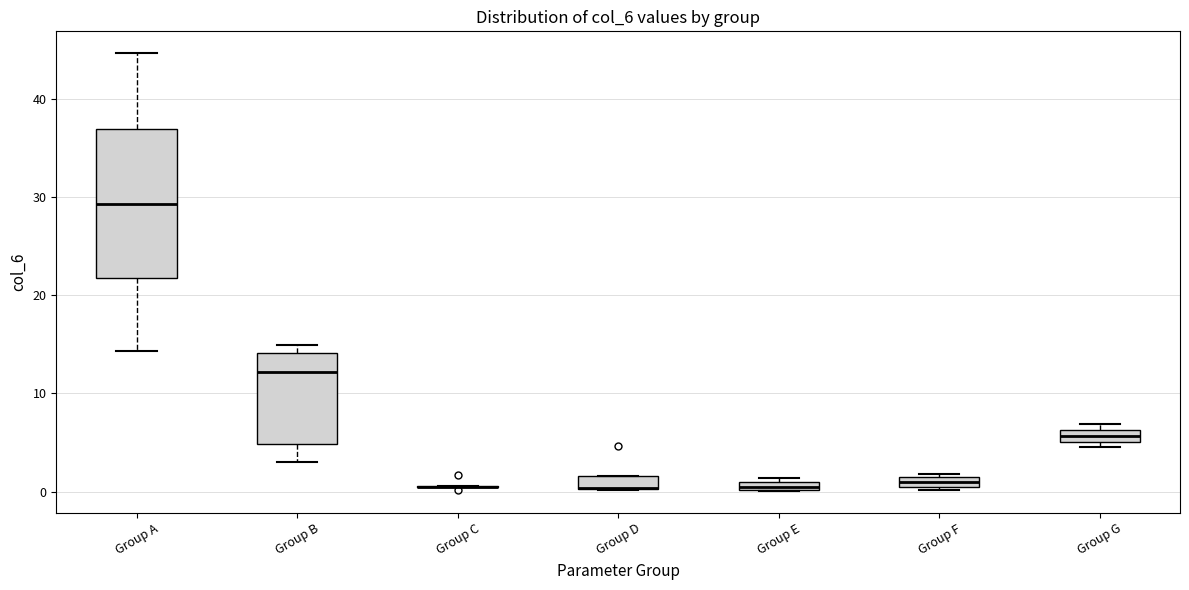

Where is the upper edge of the box for Group A on the y-axis? The values are not printed on the chart, so give them approximately, as read against the axis.

37